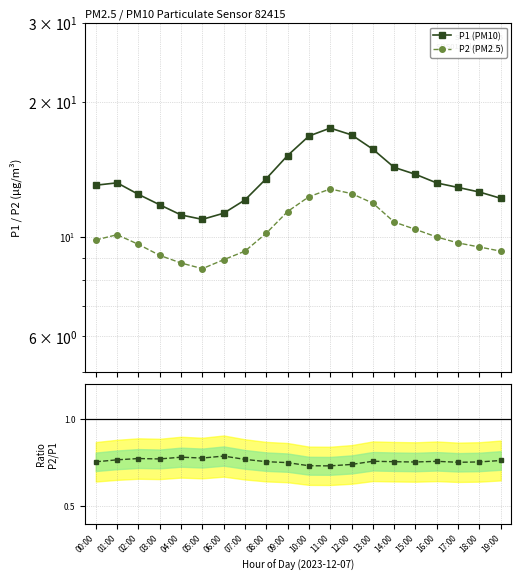

Where is the first local maximum for P2 (PM2.5)?

01:00